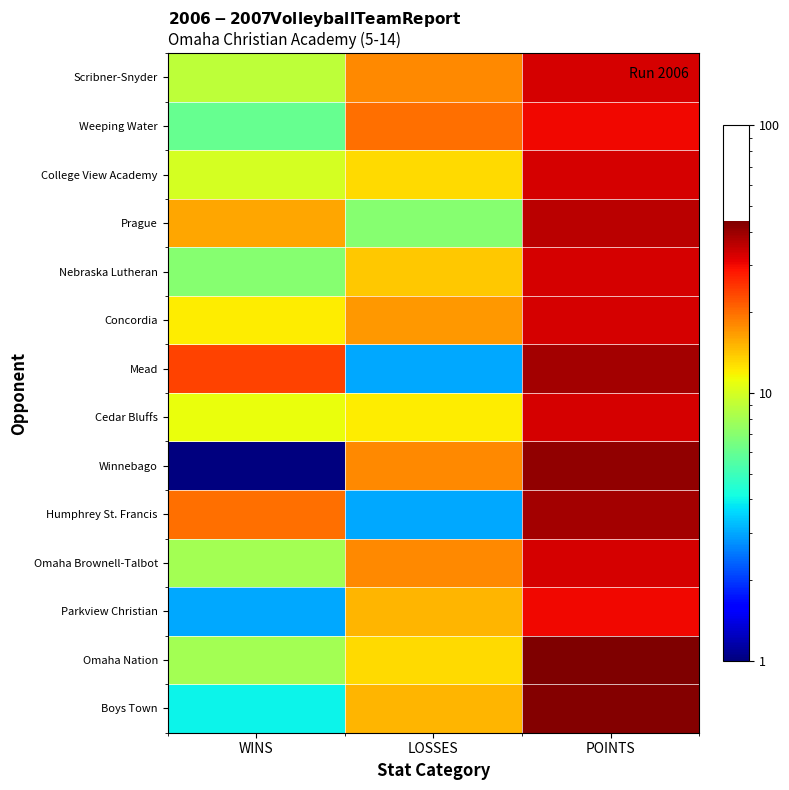

Rank the series by their maximum value, from lowest to highest.

Parkview Christian, Weeping Water, Omaha Brownell-Talbot, Cedar Bluffs, Concordia, Nebraska Lutheran, College View Academy, Scribner-Snyder, Prague, Humphrey St. Francis, Mead, Winnebago, Boys Town, Omaha Nation